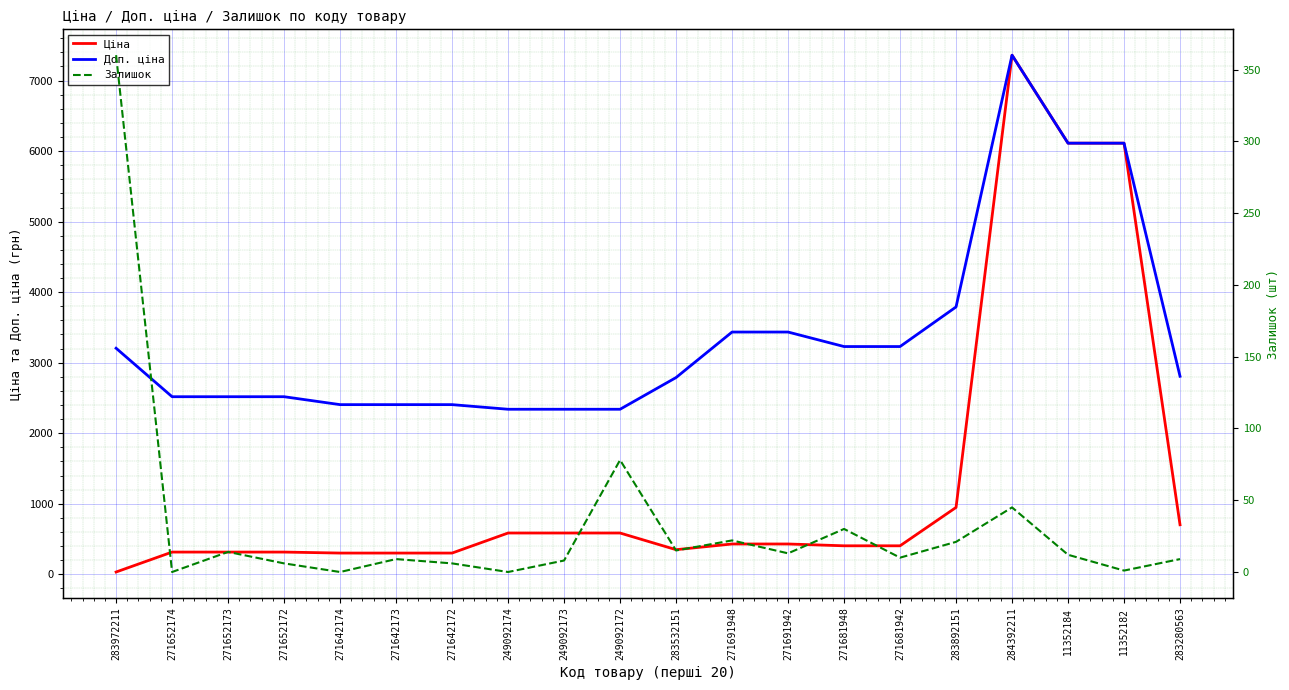

What is the label of the 2nd point from the right?

11352182